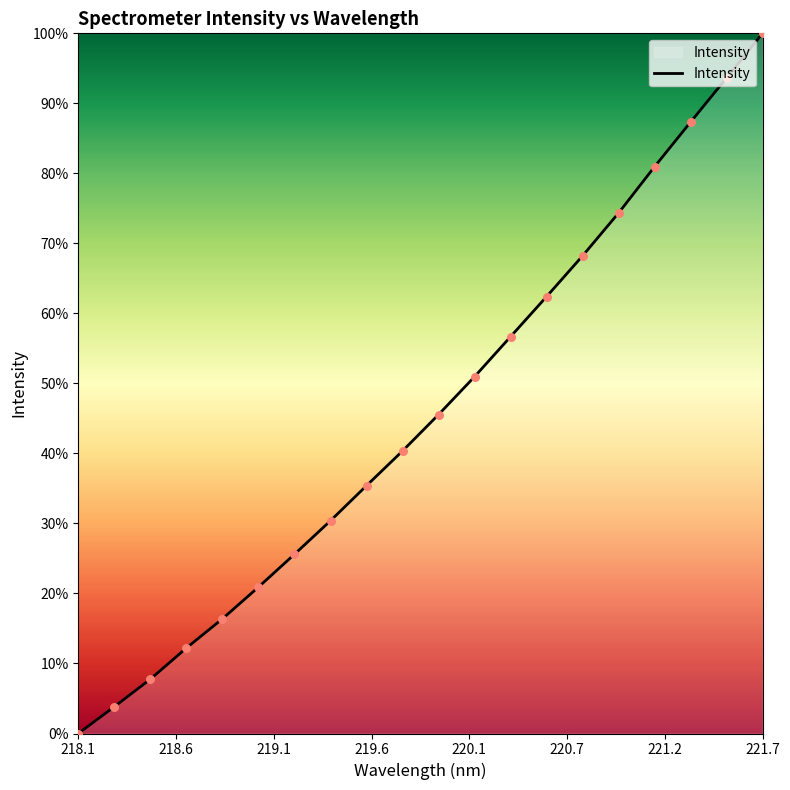

What is the difference between the maximum and minimum values?

100.0